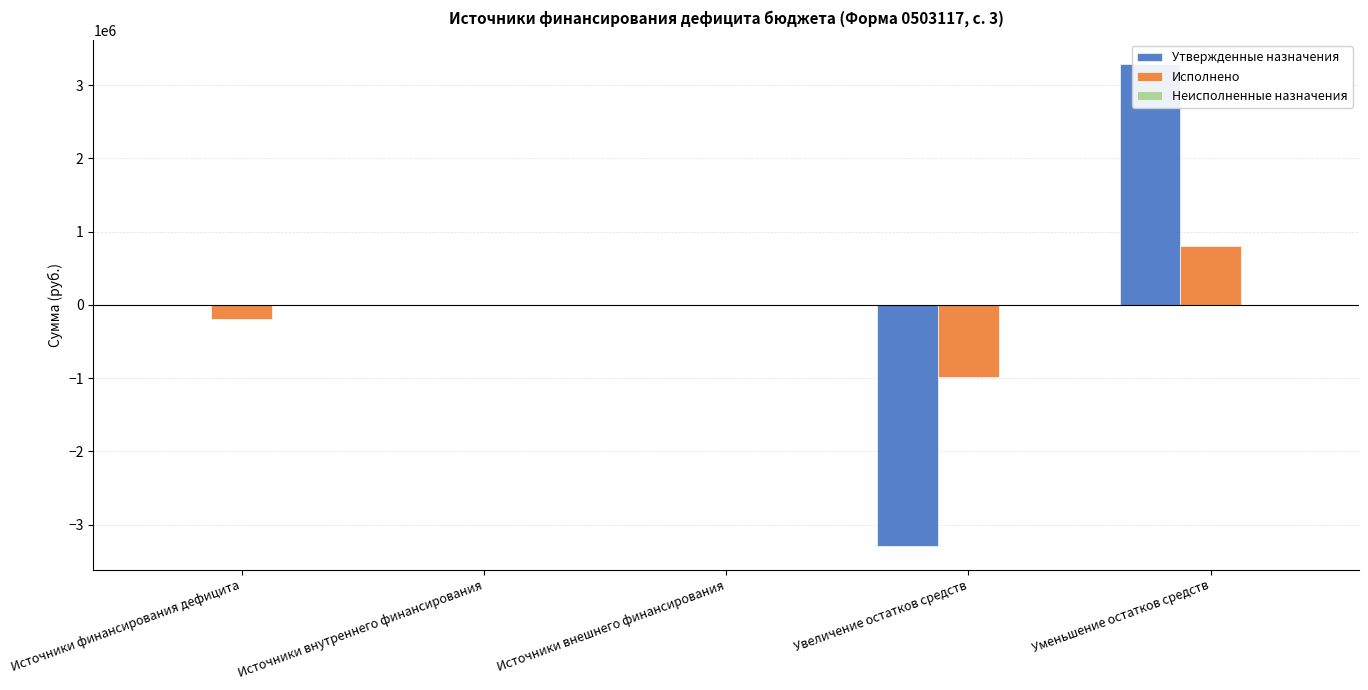

What is the label of the 1st bar from the right?

Уменьшение остатков средств